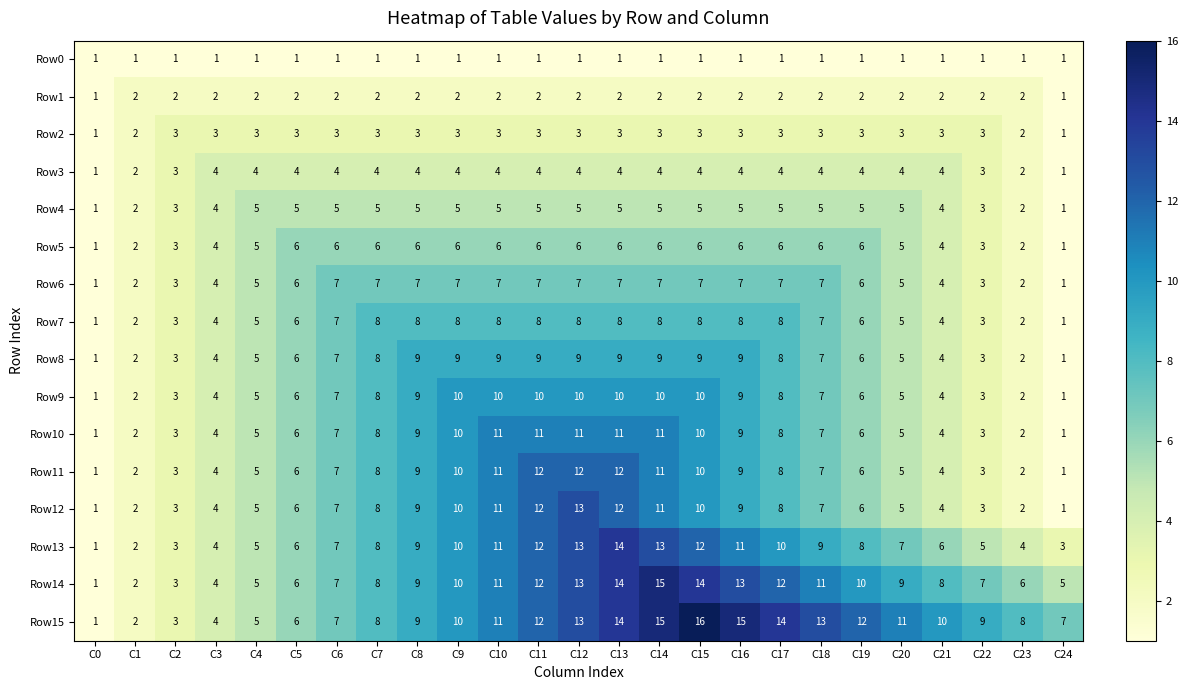

Which series has the largest total across all categories?

Row15